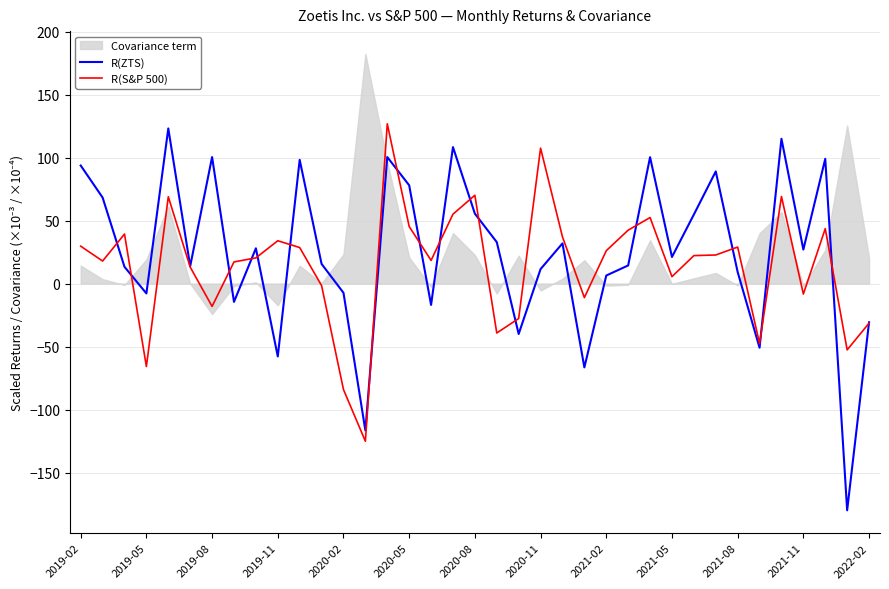

At which category is the sum across all series the highest?

14